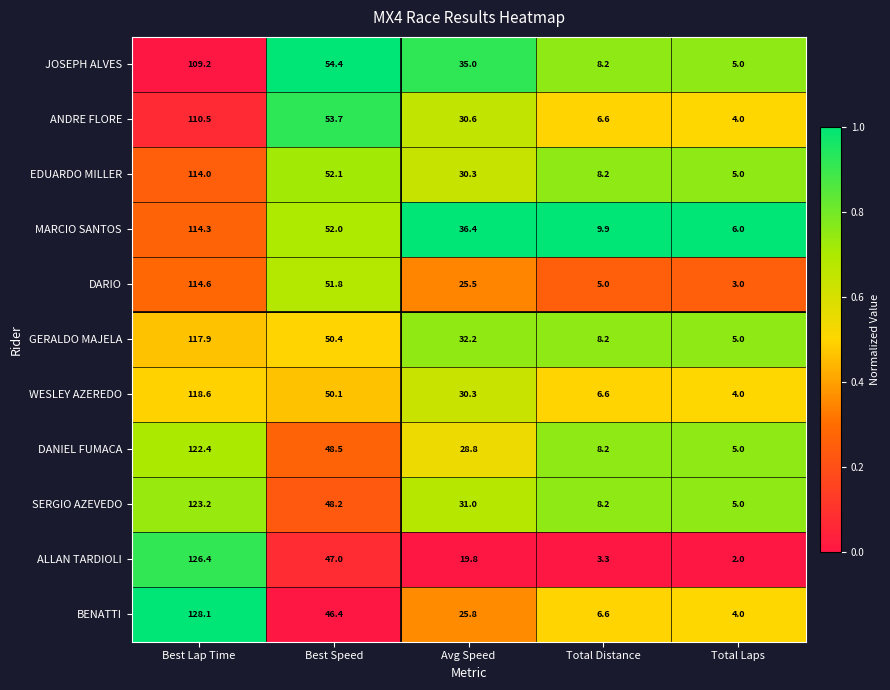

List the series in order of their peak value, lowest first.

JOSEPH ALVES, ANDRE FLORE, EDUARDO MILLER, MARCIO SANTOS, DARIO, GERALDO MAJELA, WESLEY AZEREDO, DANIEL FUMACA, SERGIO AZEVEDO, ALLAN TARDIOLI, BENATTI